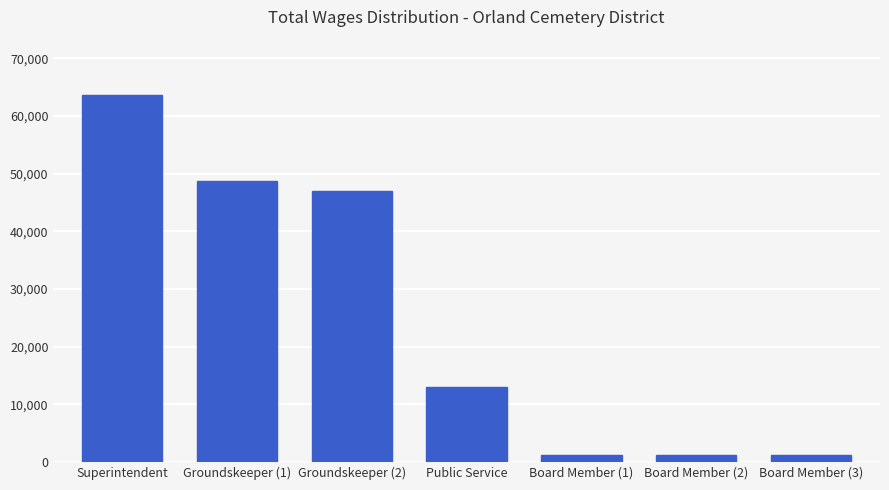

What is the sum of the values at Board Member (2) and Public Service?

14190